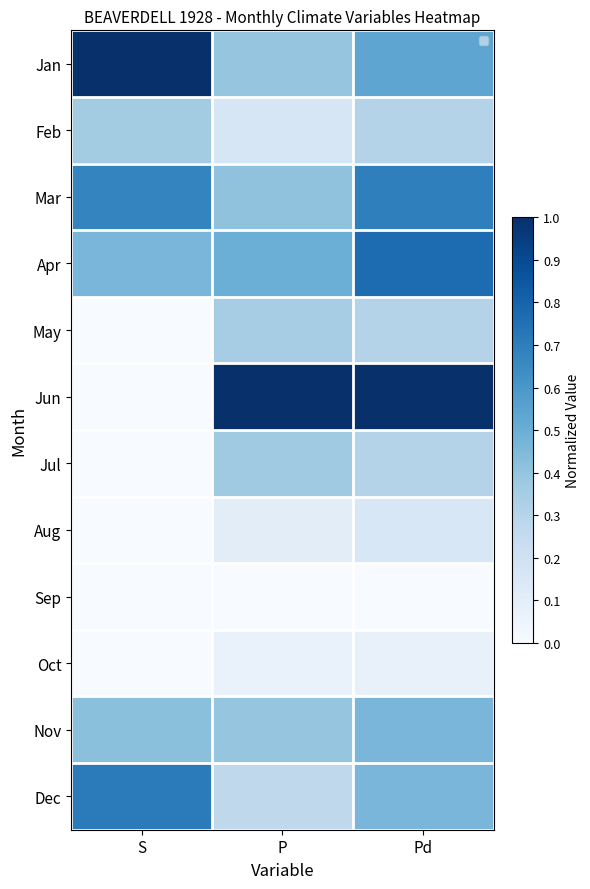

Which series has the largest range (max minus min)?

Jun